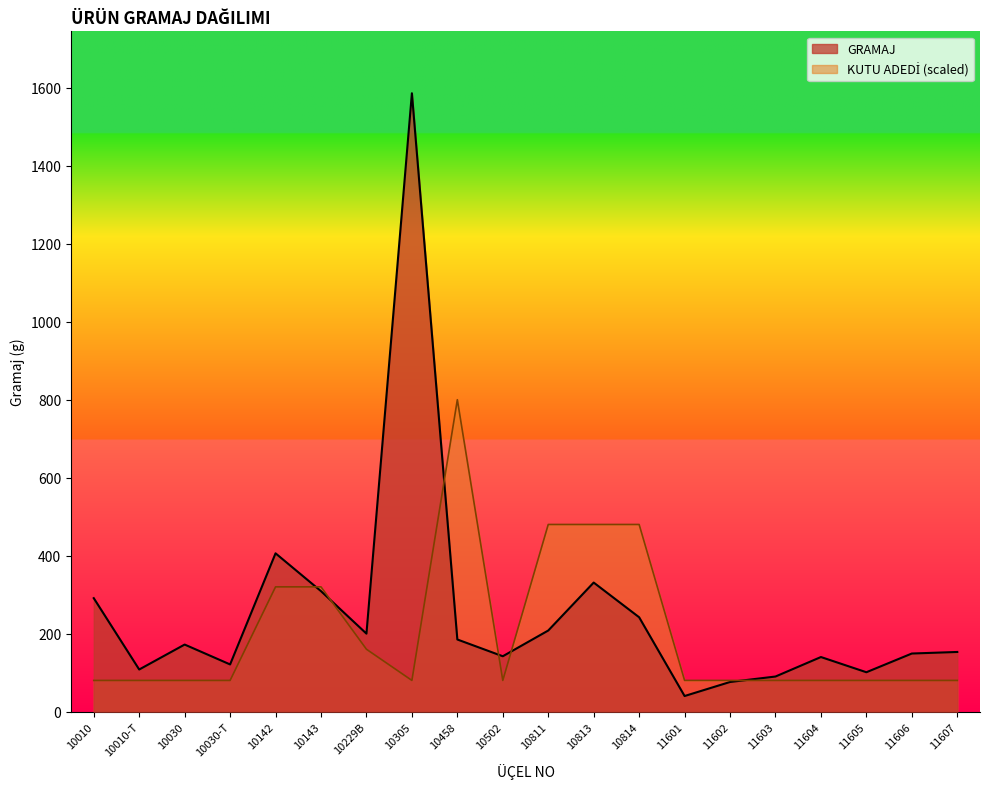

The value of GRAMAJ at 11606 is 58. True or false?

False